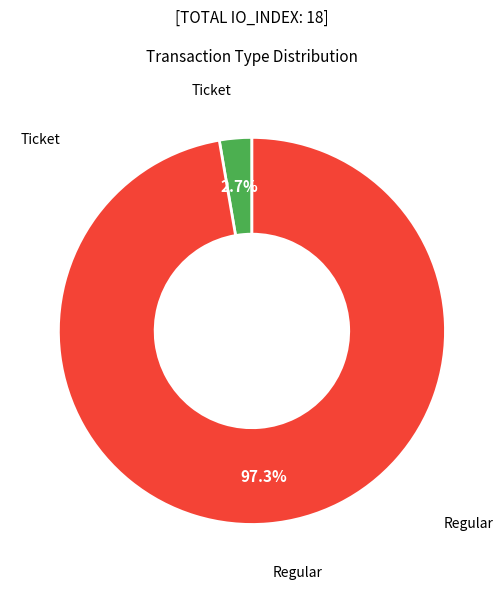

Does any single category account for the majority?

Yes